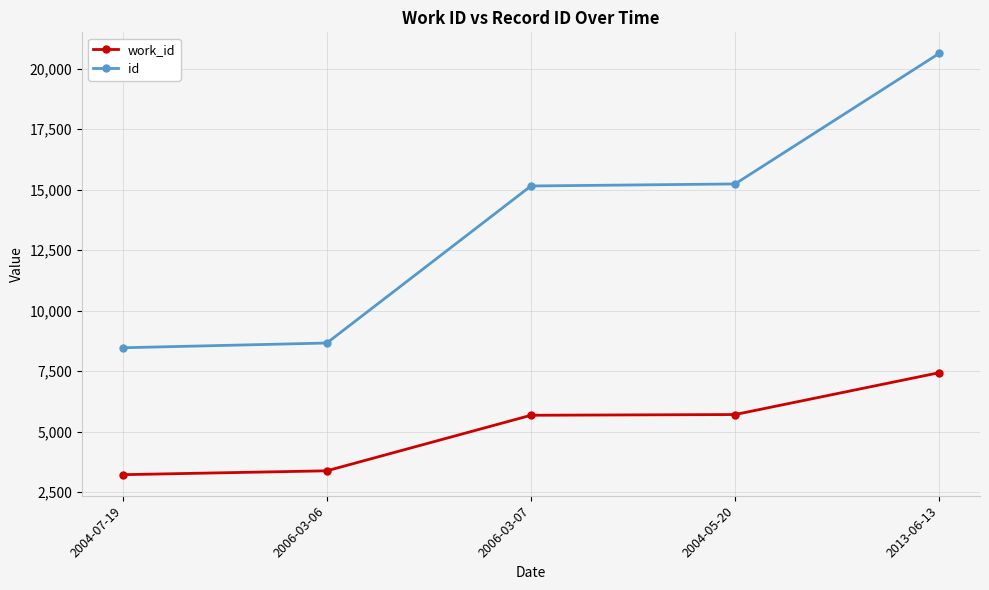

What is the label of the 4th point from the left?

2004-05-20